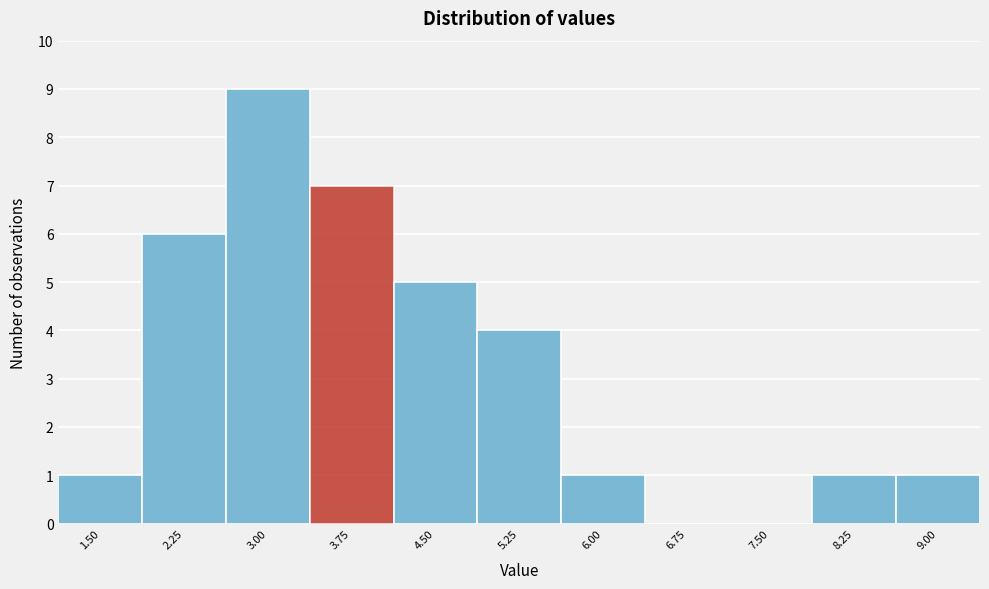

Reading left to right, list all the values displayed in this chart.

1.50=1	2.25=6	3.00=9	3.75=7	4.50=5	5.25=4	6.00=1	6.75=0	7.50=0	8.25=1	9.00=1